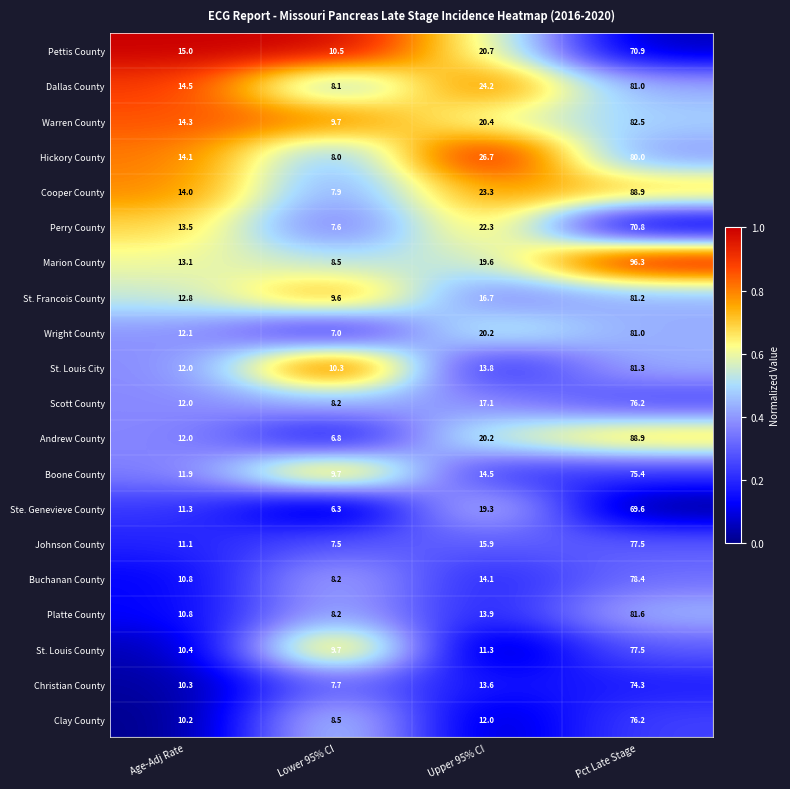

Is it true that Boone County equals 9.7 at Lower 95% CI?

True